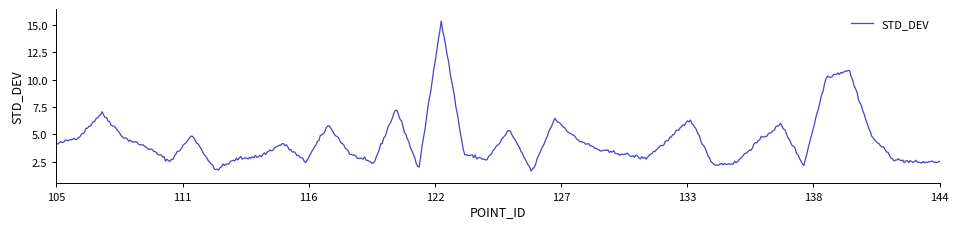

What is the difference between the maximum and minimum values?

13.7